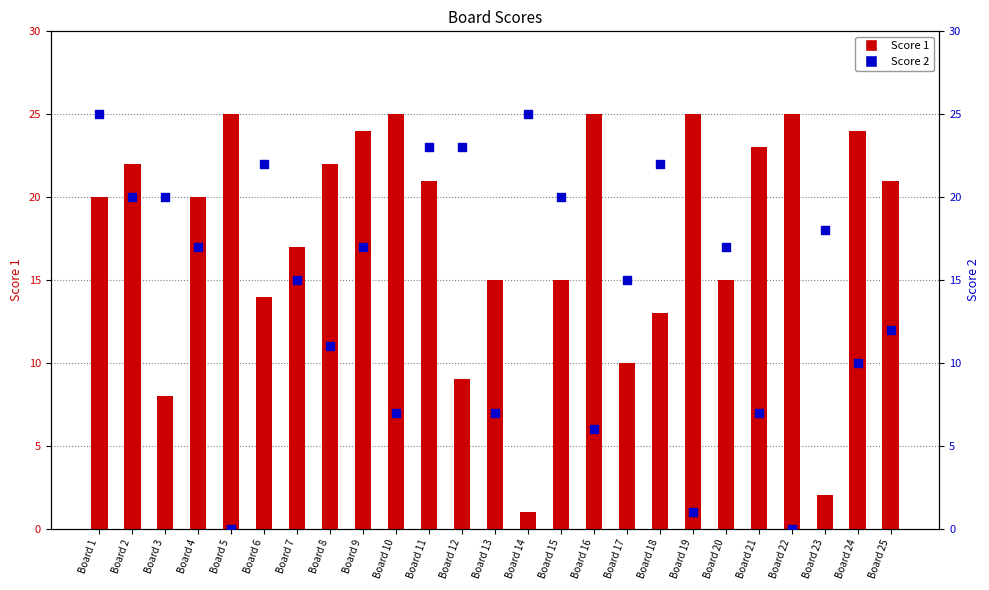

Which series reaches the maximum Y coordinate?

Score 1